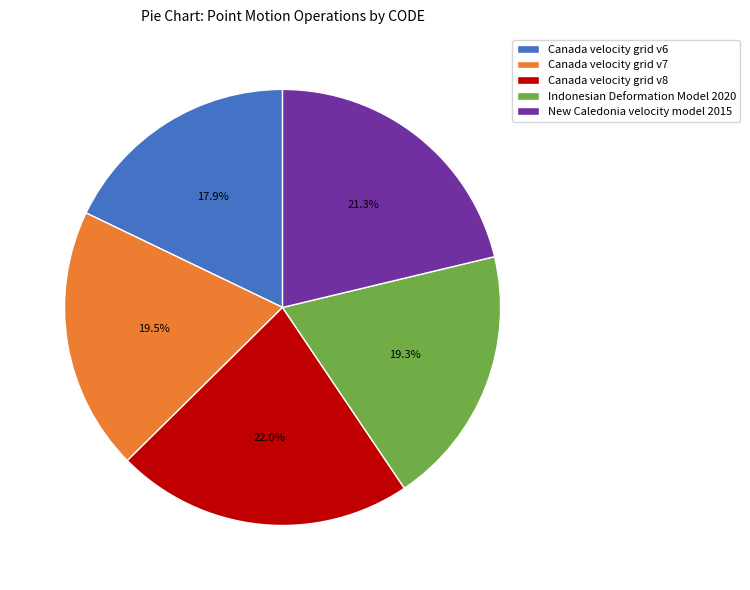

How many slices are in this pie chart?

5